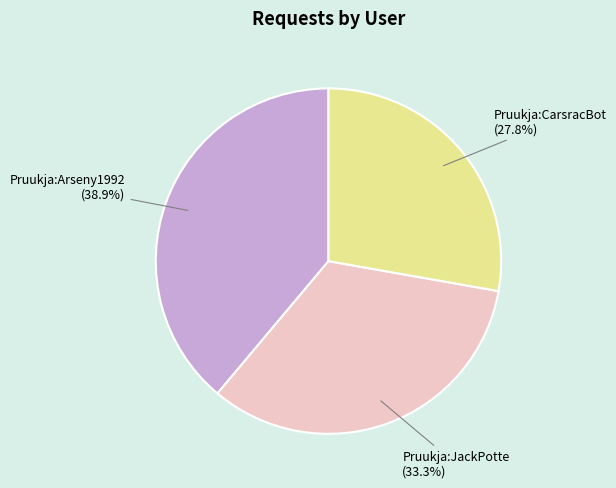

Rank the categories by value from lowest to highest.

Pruukja:CarsracBot, Pruukja:JackPotte, Pruukja:Arseny1992